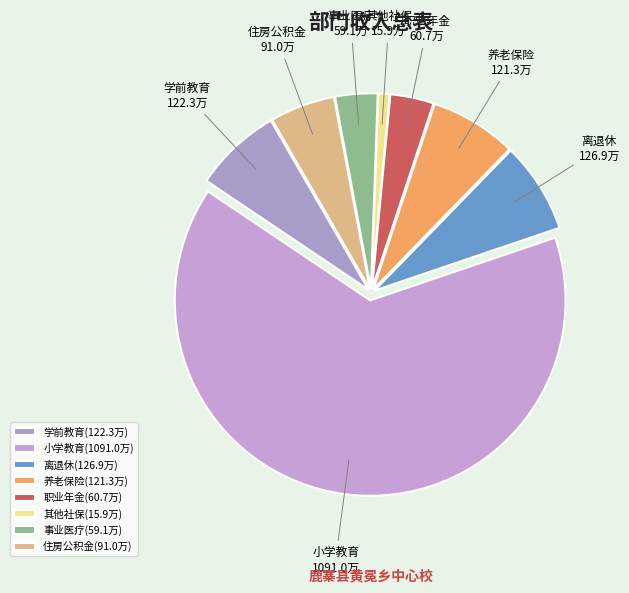

Is there a majority slice in this chart?

Yes